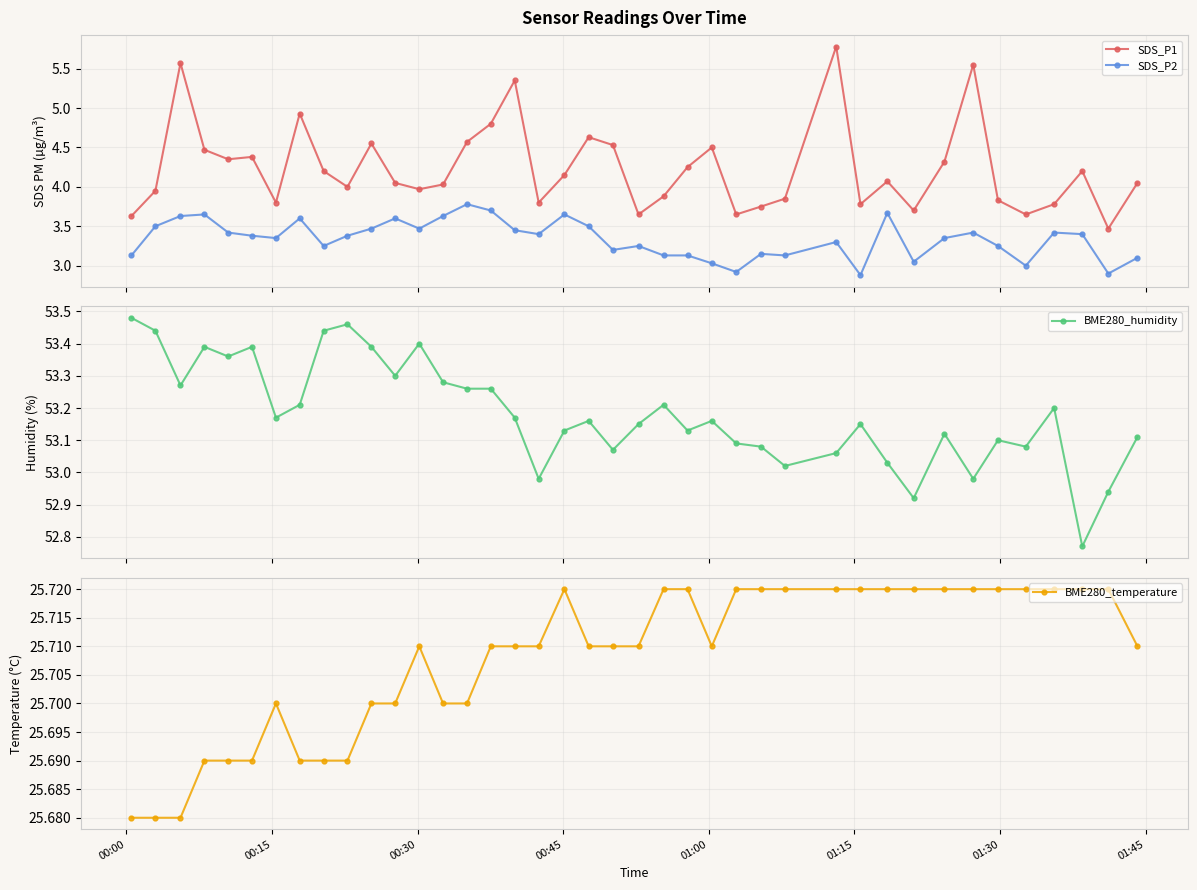

Which series has the largest total across all categories?

BME280_humidity